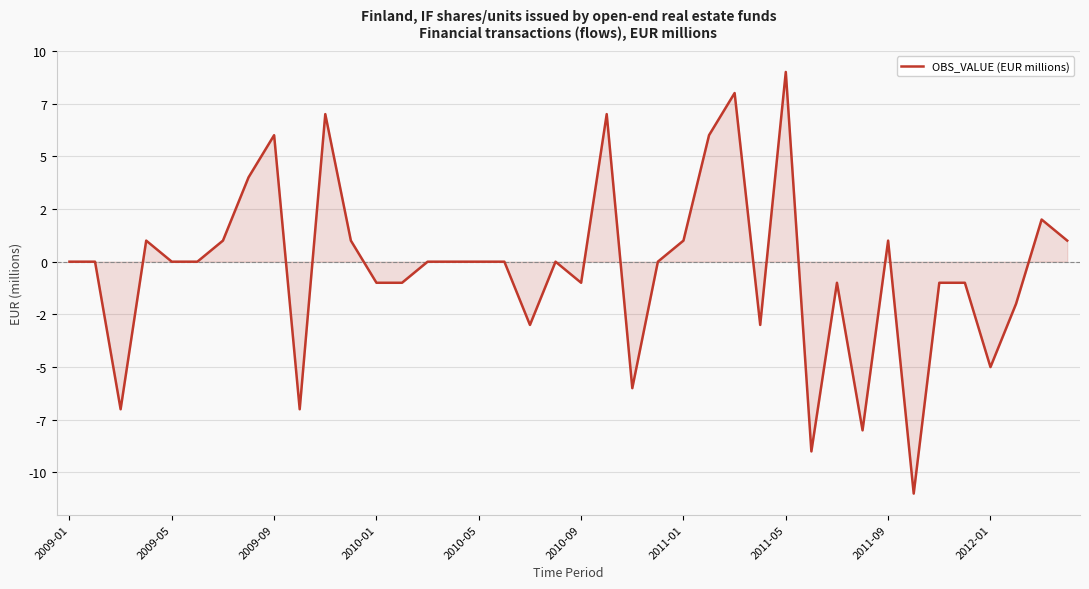

Does the chart have visible grid lines?

Yes